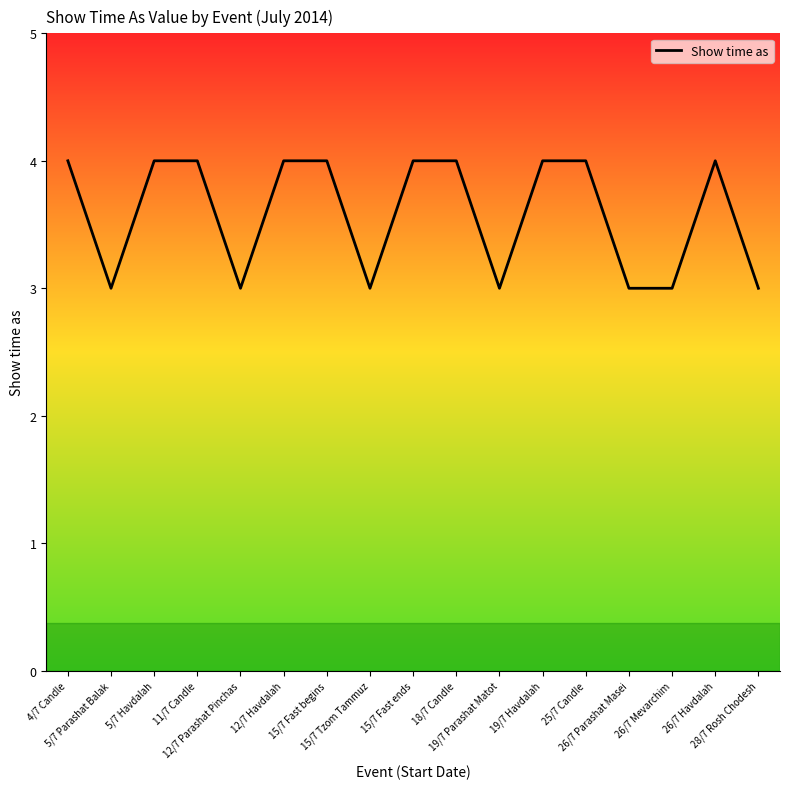

Count the values in the range 3 to 4.

17